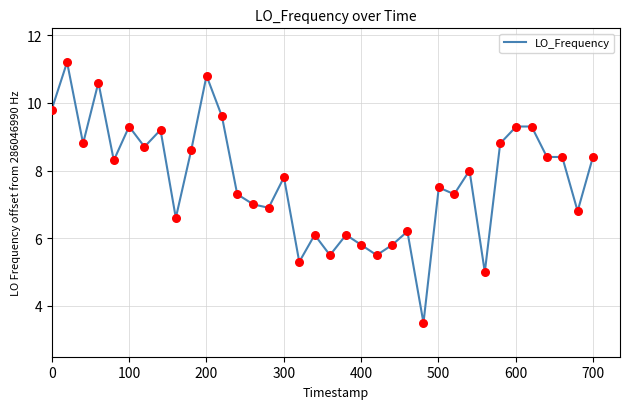

What is the greatest value displayed?

11.2